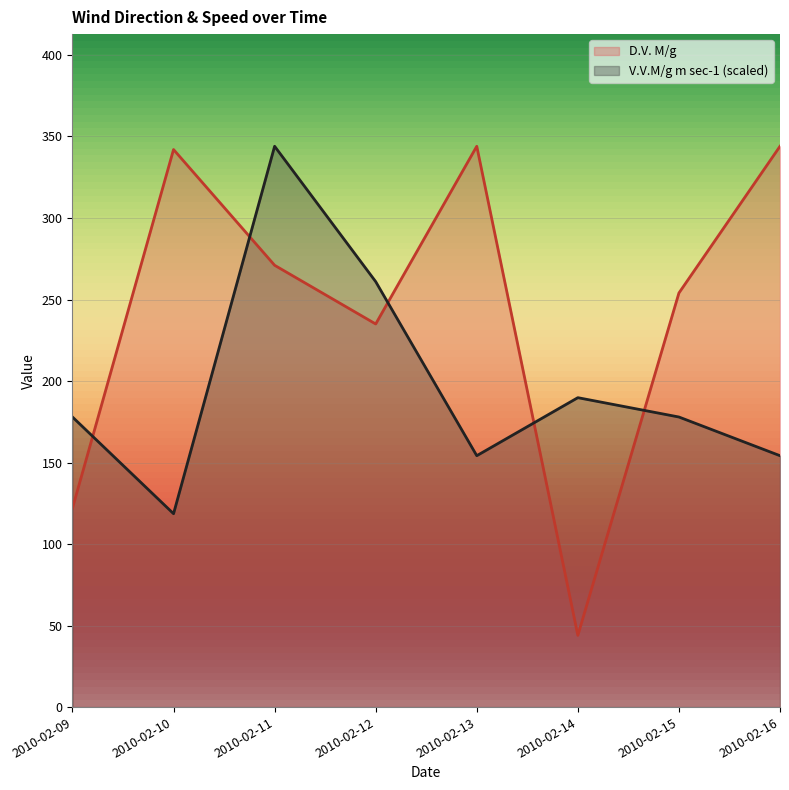

Is it true that D.V. M/g equals 30.5 at 2010-02-14?

False